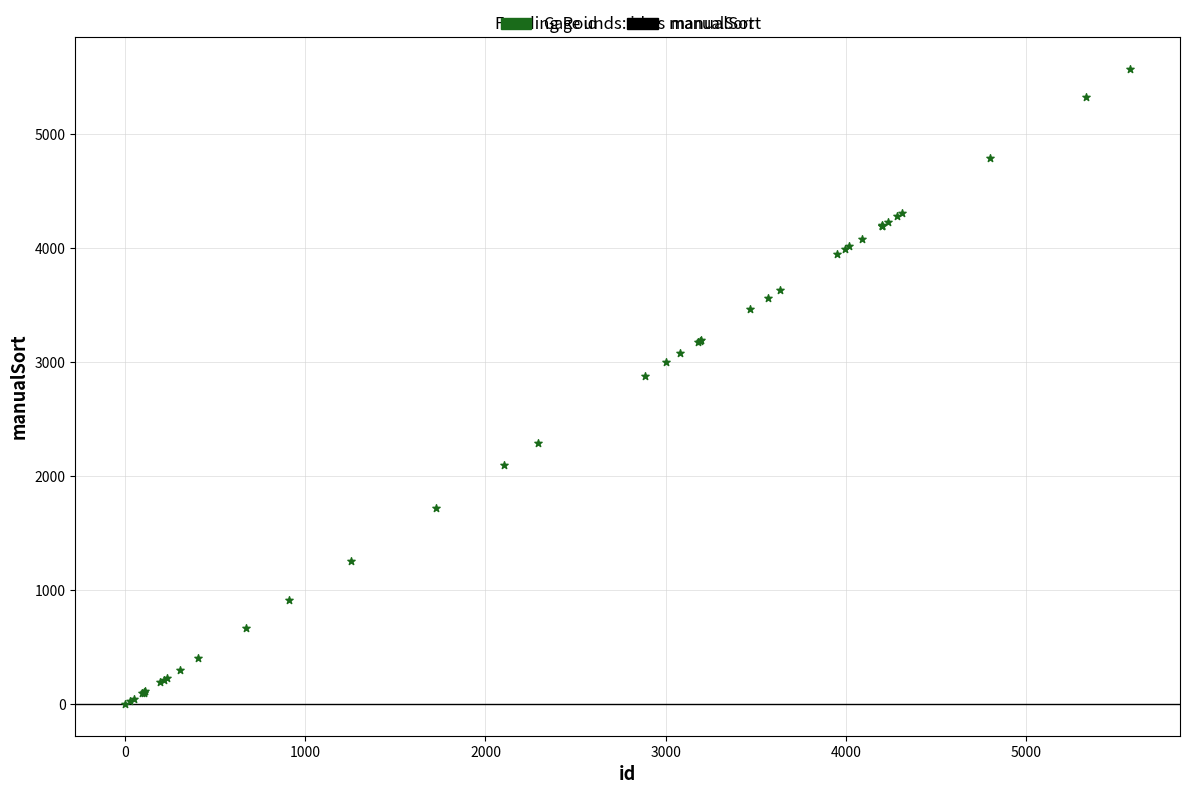

What Y value in the scatter plot is closest to 2788?

2884